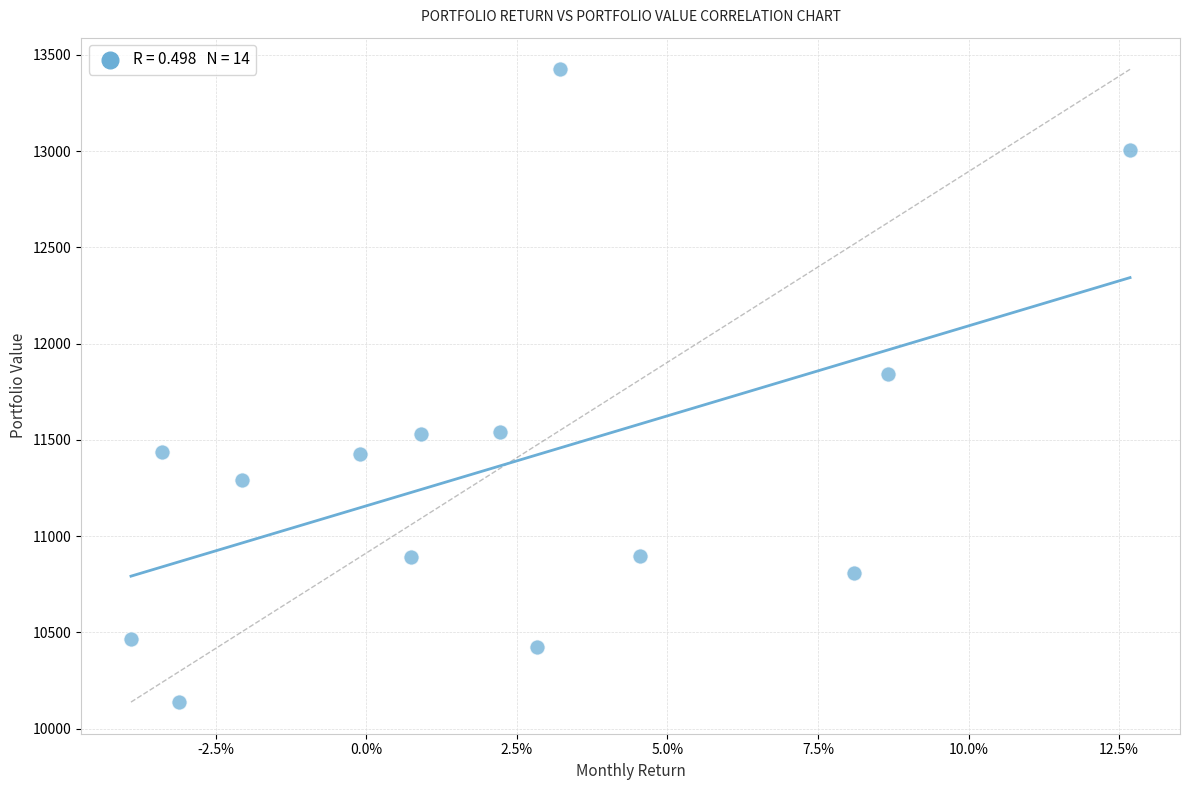

What Y value in the scatter plot is closest to 11781?

11840.8